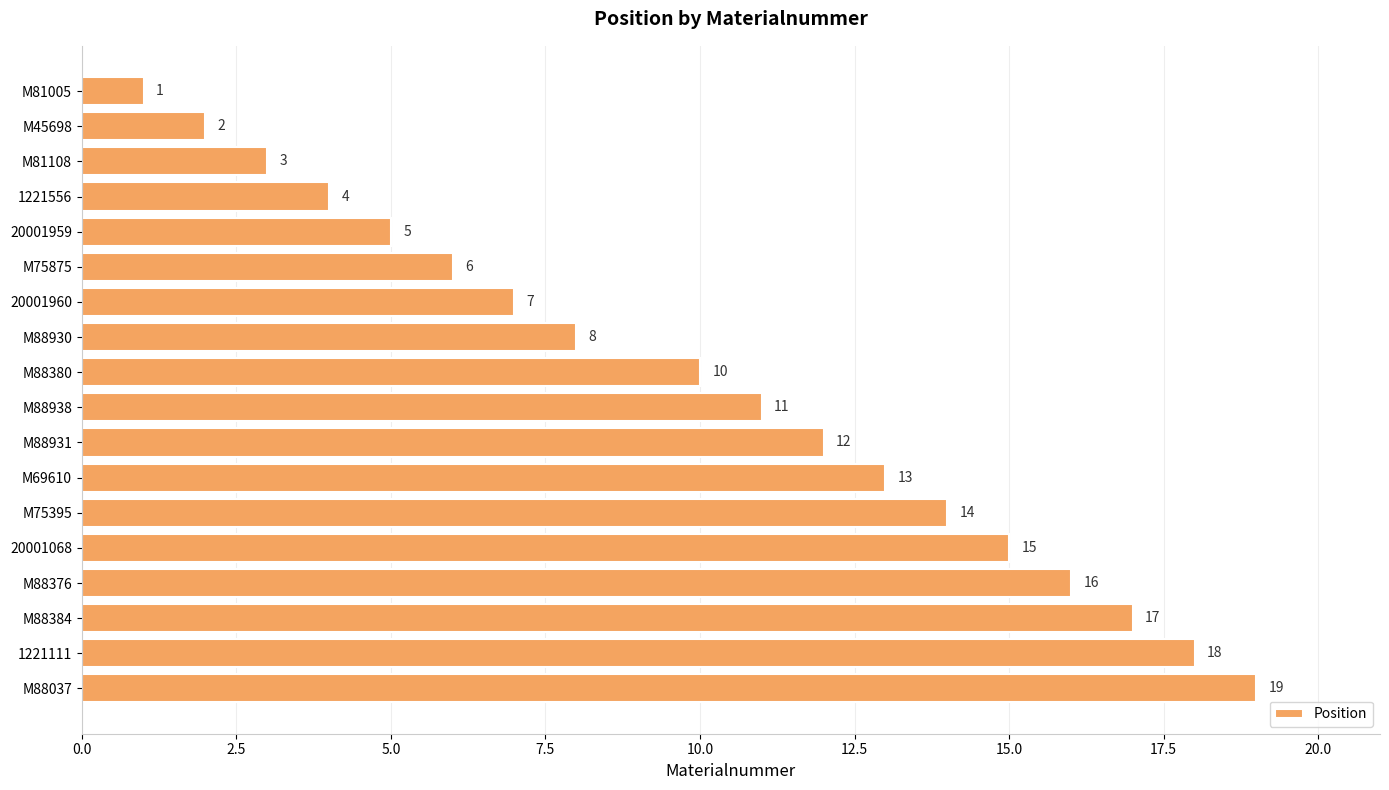

Rank the categories by value from lowest to highest.

M81005, M45698, M81108, 1221556, 20001959, M75875, 20001960, M88930, M88380, M88938, M88931, M69610, M75395, 20001068, M88376, M88384, 1221111, M88037